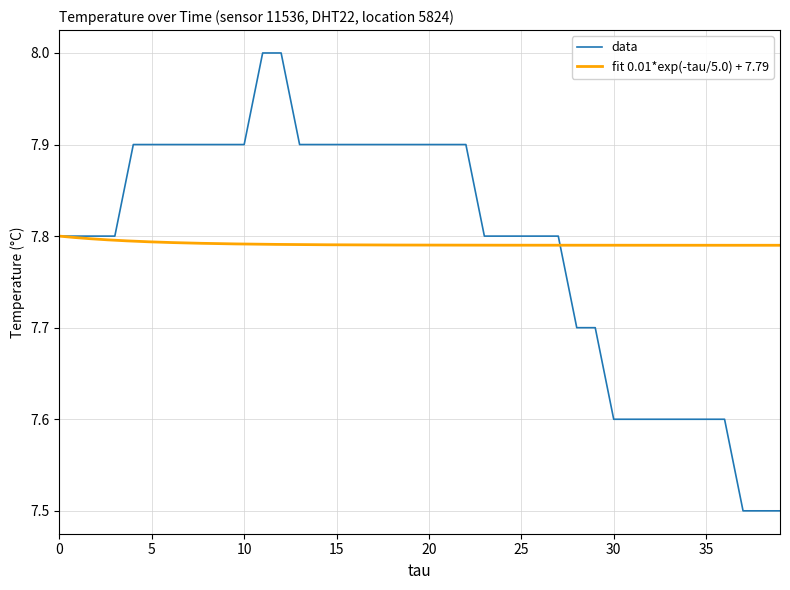

What is the value of the 28th point from the left?

7.8